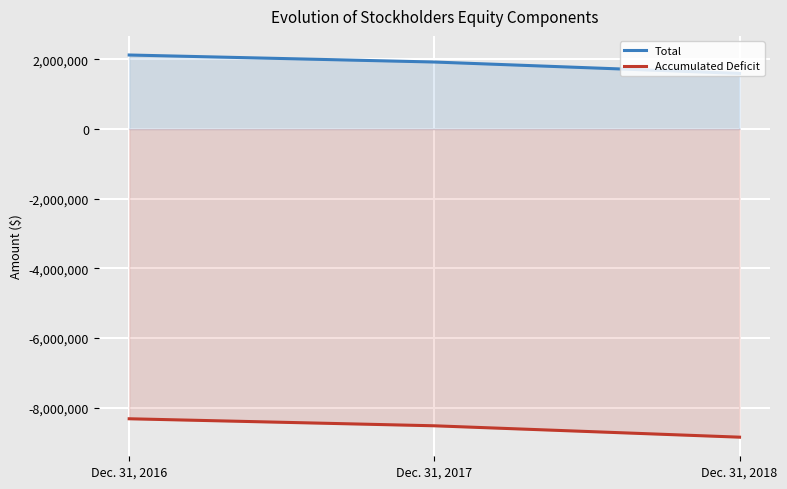

What is the value of the Total point at the 2nd from the left?

1923883